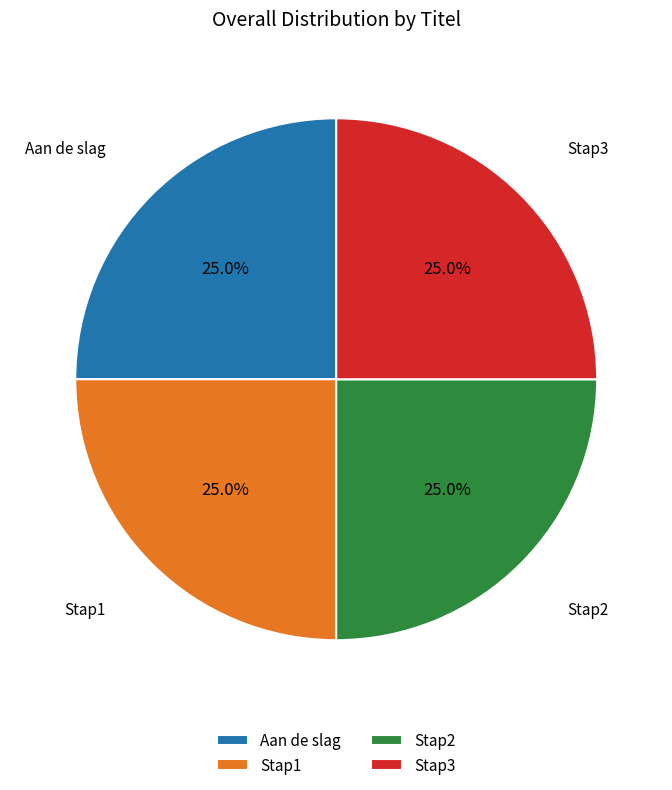

How much of the chart is everything except Stap1?

75.0%